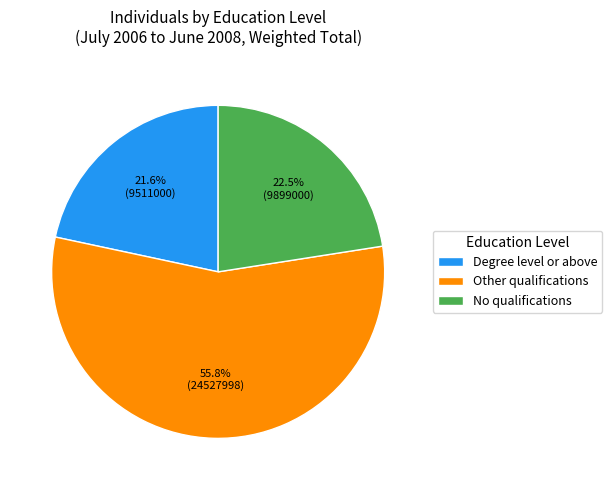

To the nearest percent, what is the average slice percentage?

33%